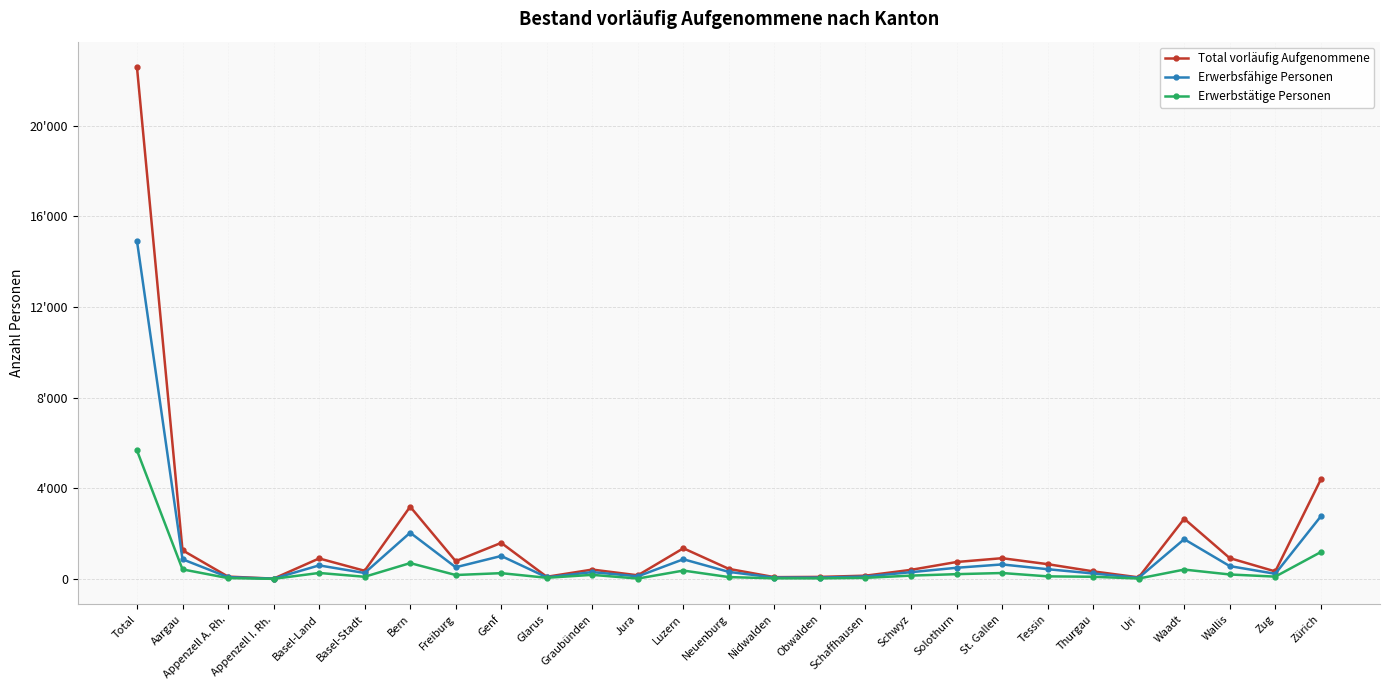

Reading left to right, what are all the values shown in this chart?

Total vorläufig Aufgenommene: 22575	1272	110	21	911	367	3194	791	1598	102	420	167	1360	450	86	97	151	408	754	922	659	341	76	2662	925	338	4393
Erwerbsfähige Personen: 14916	875	85	19	605	269	2047	522	1020	80	308	121	875	317	67	67	113	305	499	647	436	248	57	1760	573	234	2767
Erwerbstätige Personen: 5674	429	44	11	271	103	706	180	262	58	187	24	376	89	34	32	55	154	218	268	121	103	25	420	204	109	1191